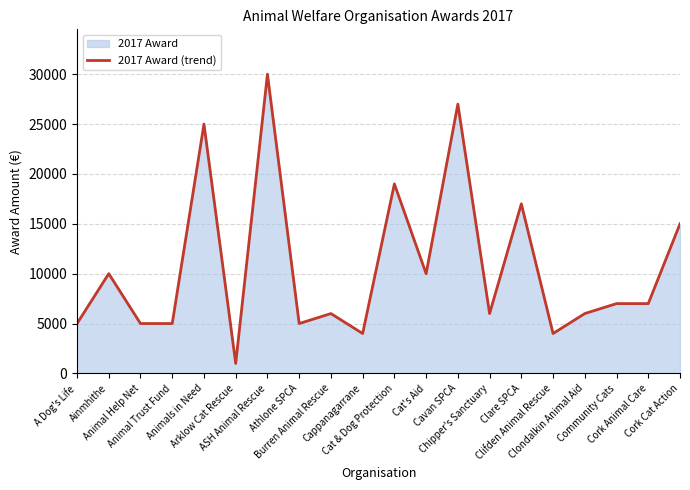

Reading right to left, what are all the values shown in this chart?

Cork Cat Action=15000	Cork Animal Care=7000	Community Cats=7000	Clondalkin Animal Aid=6000	Clifden Animal Rescue=4000	Clare SPCA=17000	Chipper's Sanctuary=6000	Cavan SPCA=27000	Cat's Aid=10000	Cat & Dog Protection=19000	Cappanagarrane=4000	Burren Animal Rescue=6000	Athlone SPCA=5000	ASH Animal Rescue=30000	Arklow Cat Rescue=1000	Animals in Need=25000	Animal Trust Fund=5000	Animal Help Net=5000	Ainmhithe=10000	A Dog's Life=5000